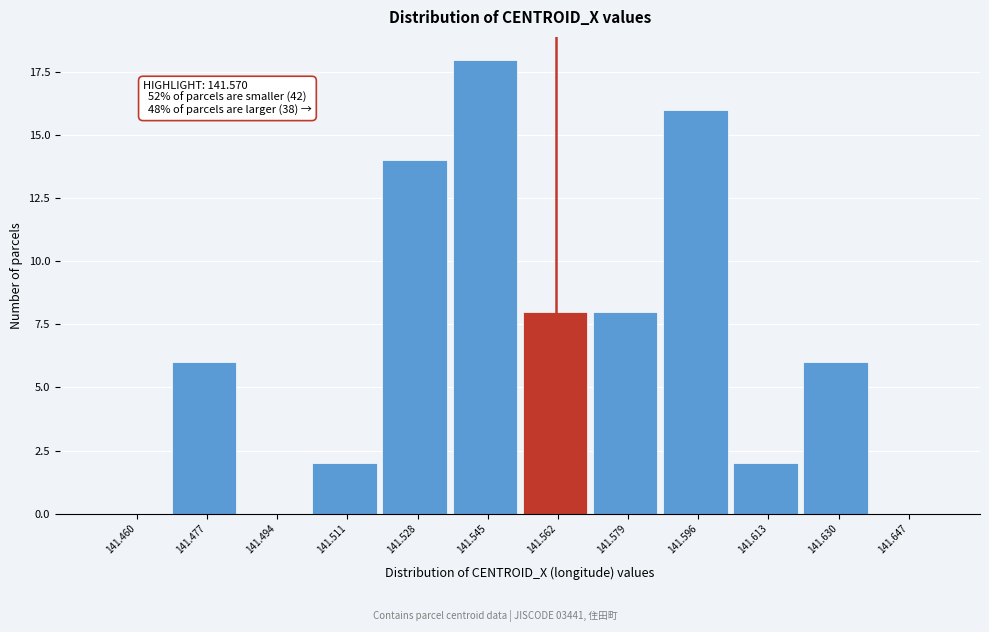

Reading right to left, transcribe all the data shown in this chart.

141.647=0	141.630=6	141.613=2	141.596=16	141.579=8	141.562=8	141.545=18	141.528=14	141.511=2	141.494=0	141.477=6	141.460=0